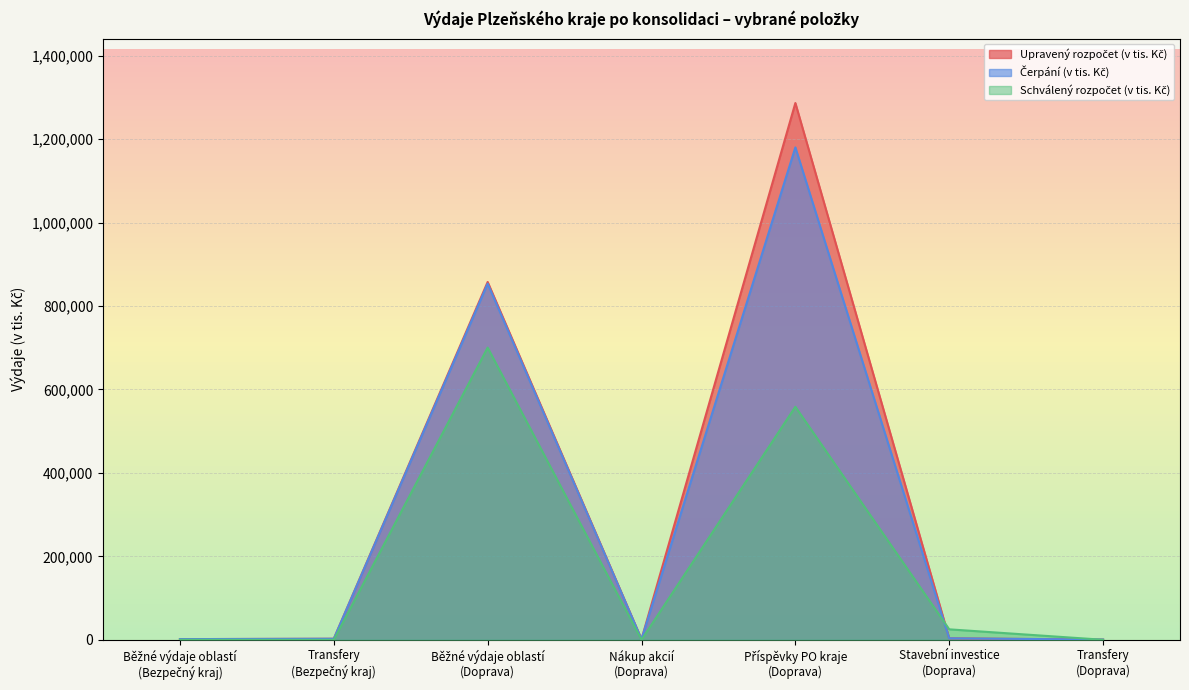

At which category does Čerpání (v tis. Kč) reach its first local valley?

Nákup akcií
(Doprava)